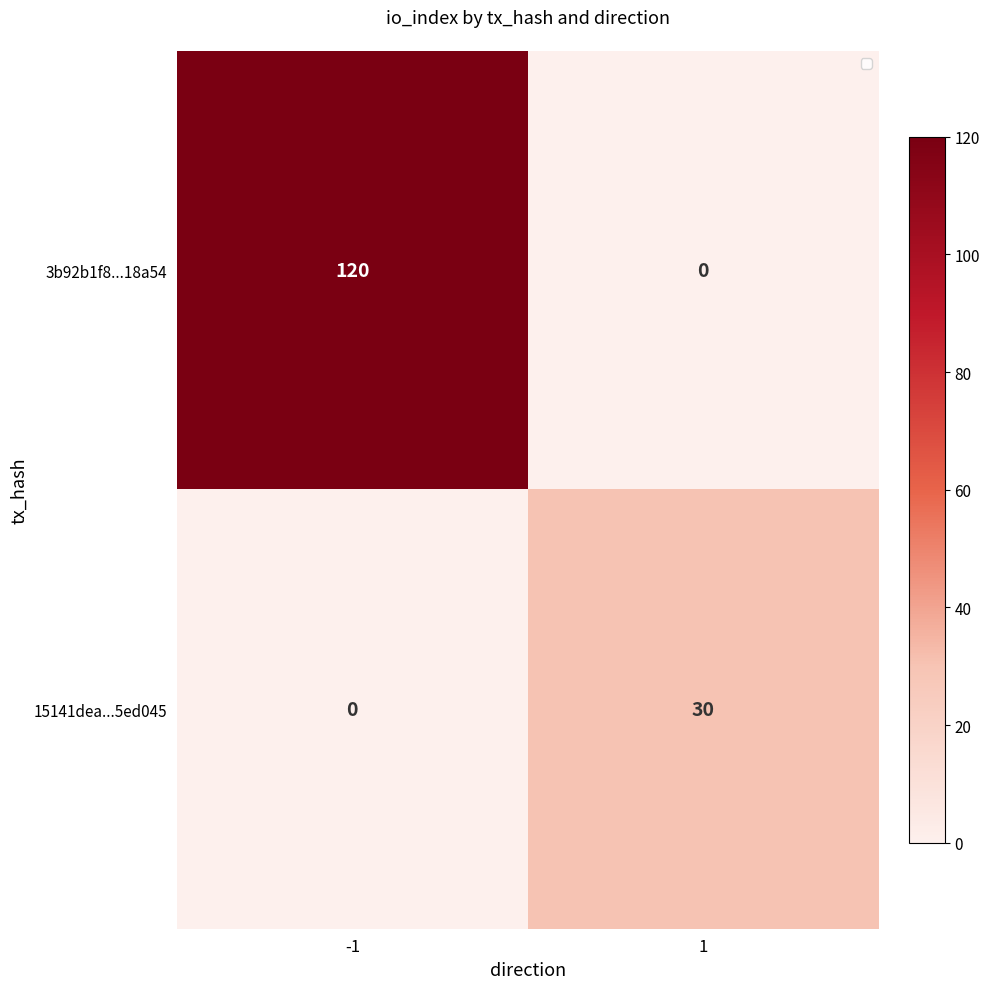

What is the difference between the 3b92b1f8...18a54 values at -1 and 1?

120